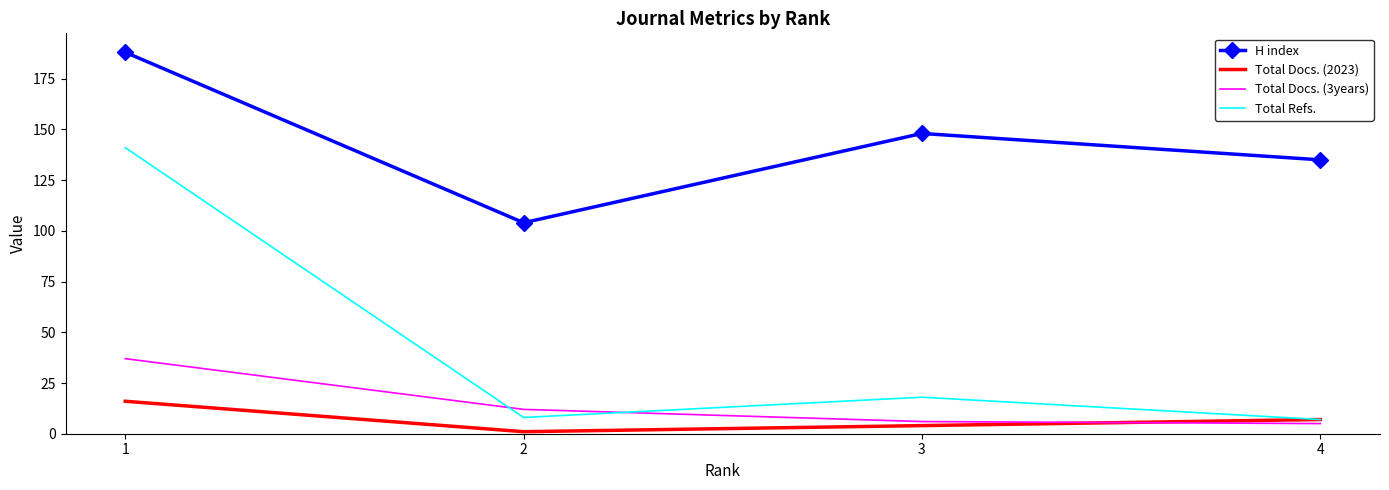

What are all the series names shown in the legend?

H index, Total Docs. (2023), Total Docs. (3years), Total Refs.